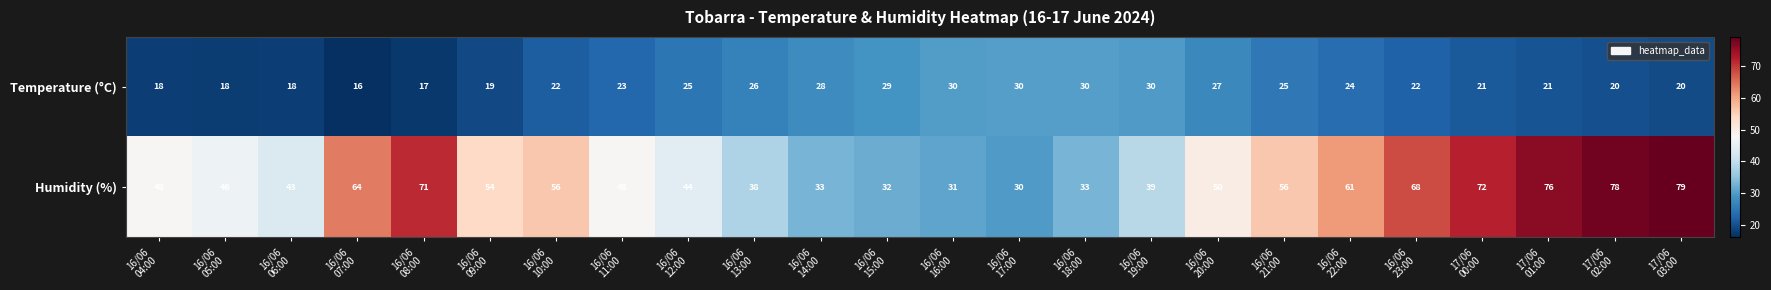

What is the minimum value shown in the chart?

16